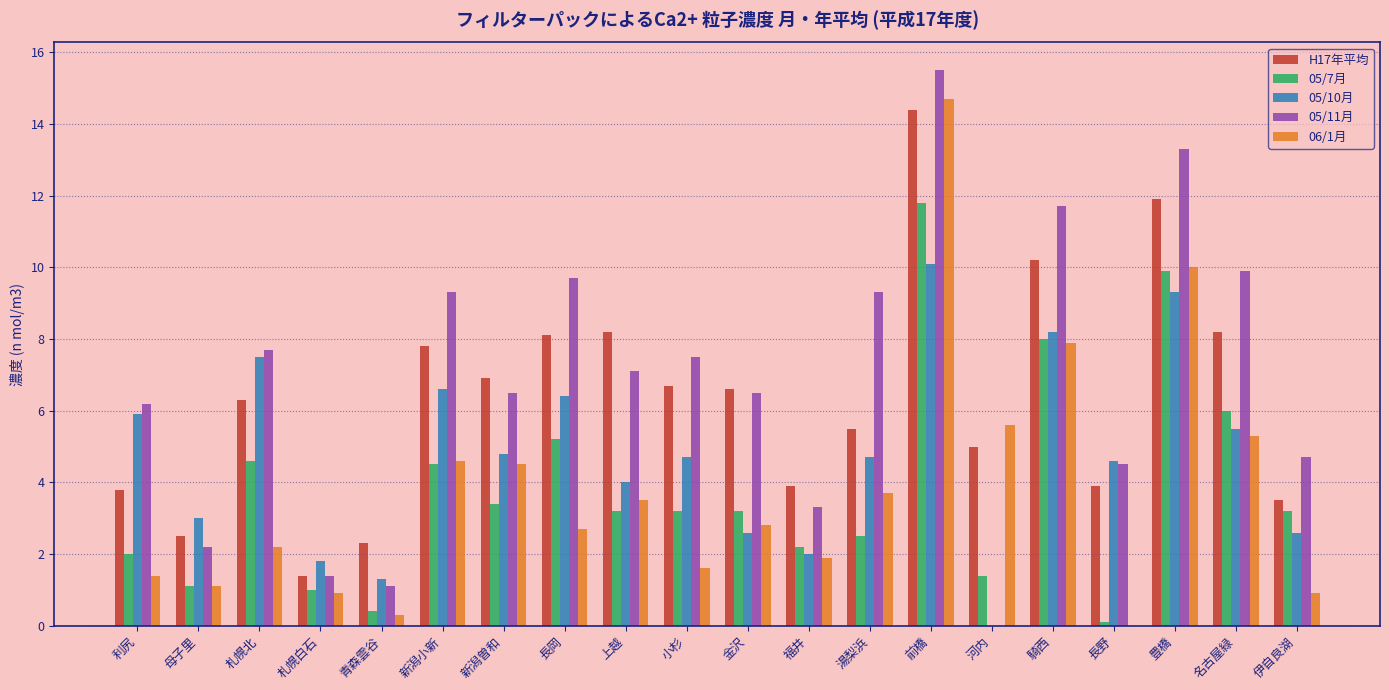

The value of H17年平均 at 福井 is 5.8. True or false?

False